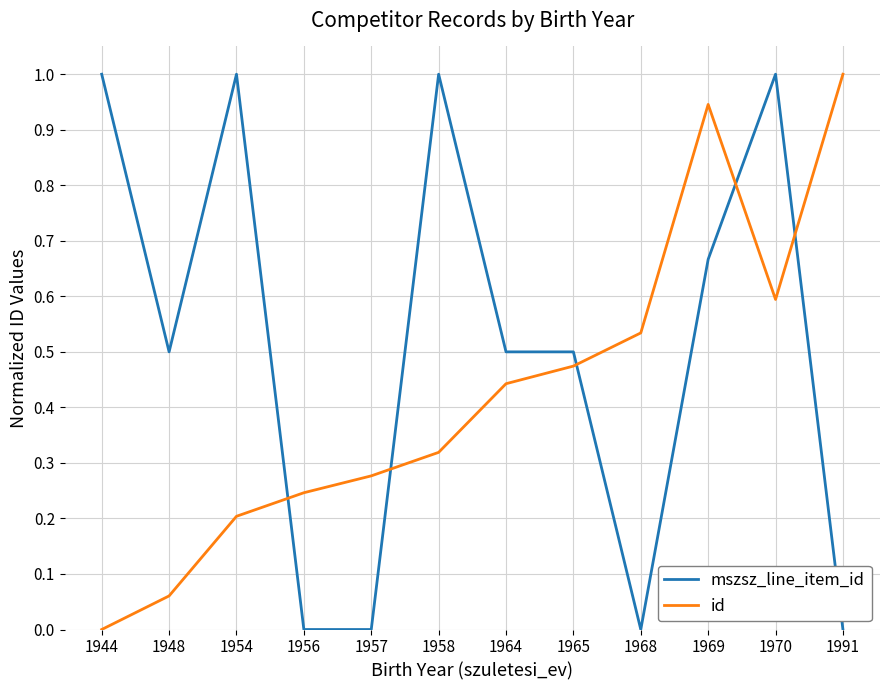

What is the difference between the id values at 1991 and 1964?

0.6